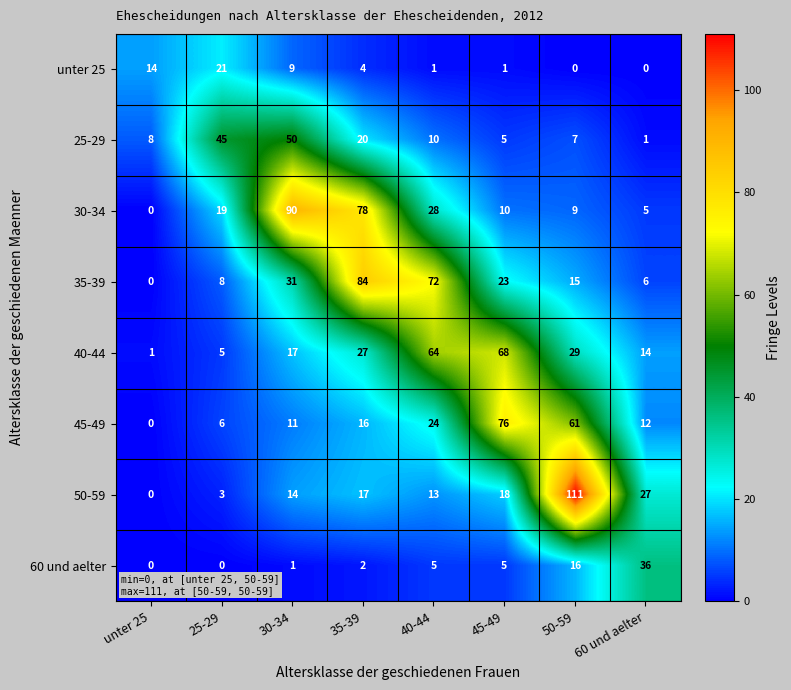

List the series in order of their peak value, highest first.

50-59, 30-34, 35-39, 45-49, 40-44, 25-29, 60 und aelter, unter 25